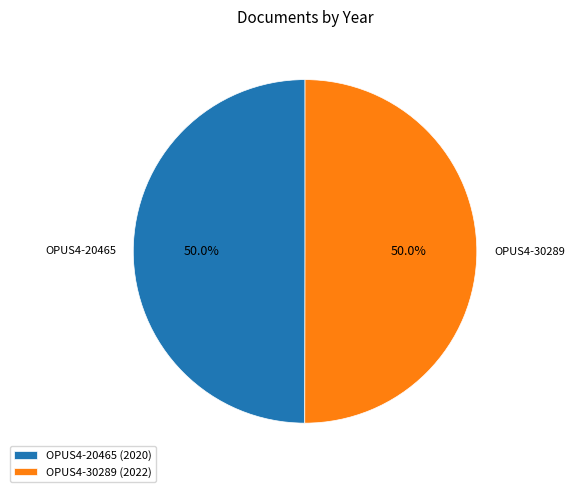

Approximately how many times larger is the value at OPUS4-30289 compared to OPUS4-20465?

1.0